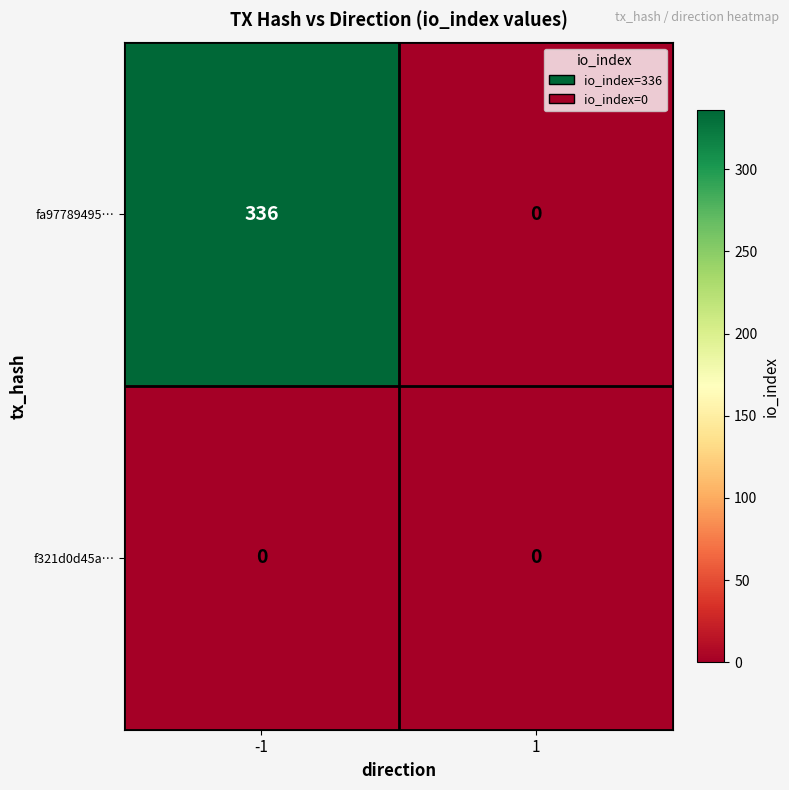

Rank the series at -1 from lowest to highest value.

f321d0d45a…, fa97789495…